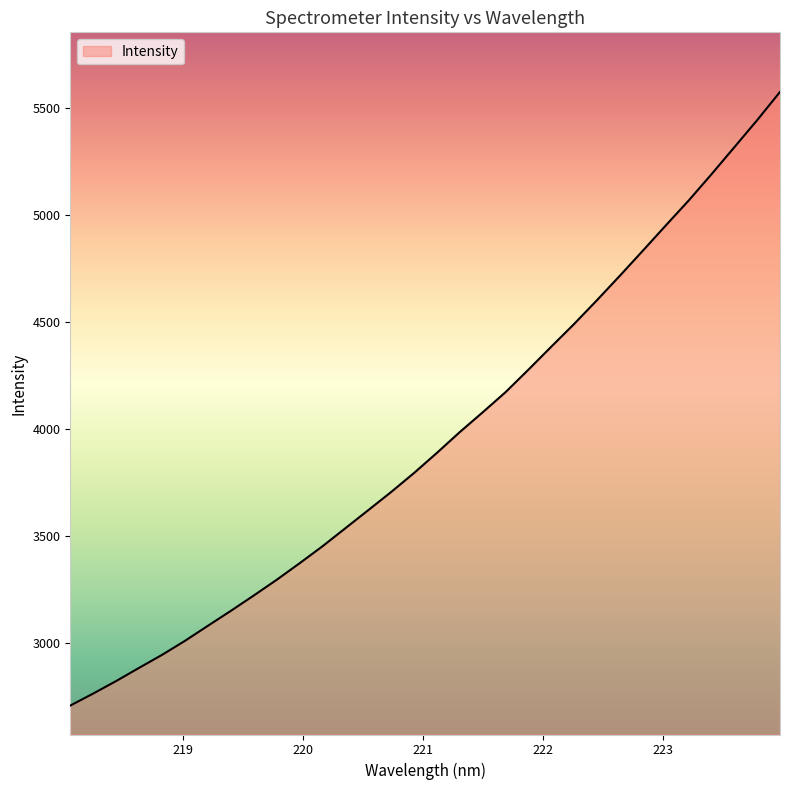

What is the minimum value shown in the chart?

2705.8